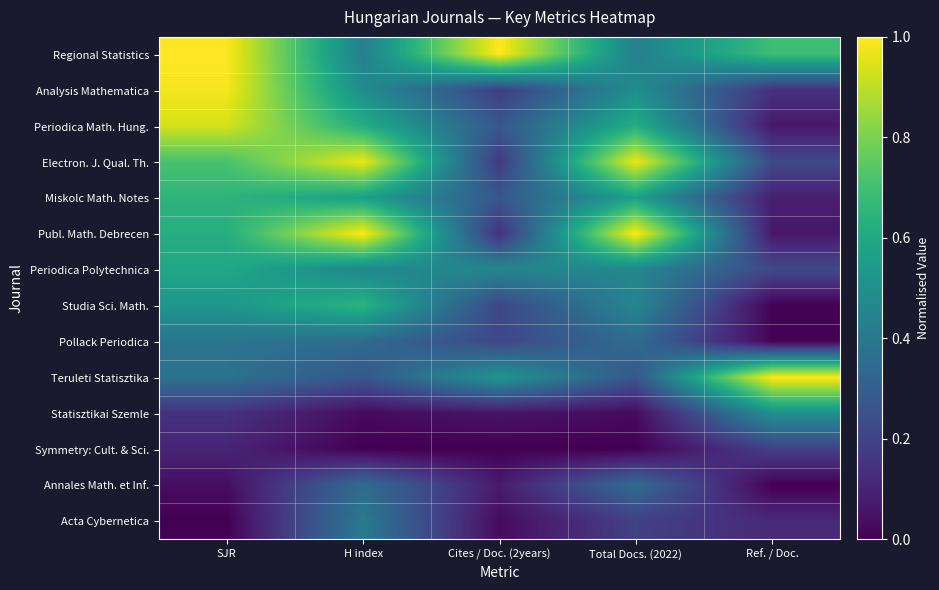

At which category is the sum across all series the highest?

SJR